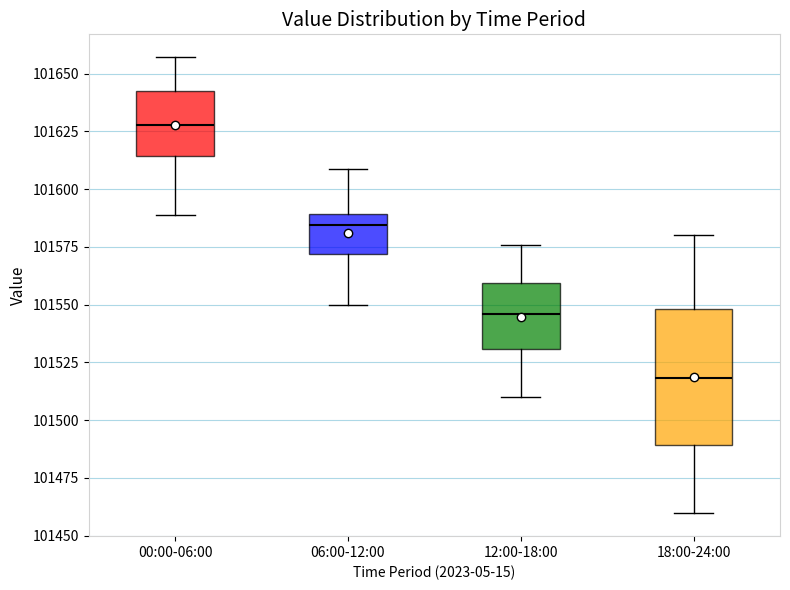

Reading left to right, transcribe this box plot: for each box, give where its median line is, the range the box spans, and where its two whiskers end, as read against the y-axis. The values are not printed on the chart, so give them approximately, as read against the axis.

00:00-06:00: median 101630, box 101615 to 101640, whiskers 101590 to 101655
06:00-12:00: median 101585, box 101570 to 101590, whiskers 101550 to 101610
12:00-18:00: median 101545, box 101530 to 101560, whiskers 101510 to 101575
18:00-24:00: median 101520, box 101490 to 101550, whiskers 101460 to 101580